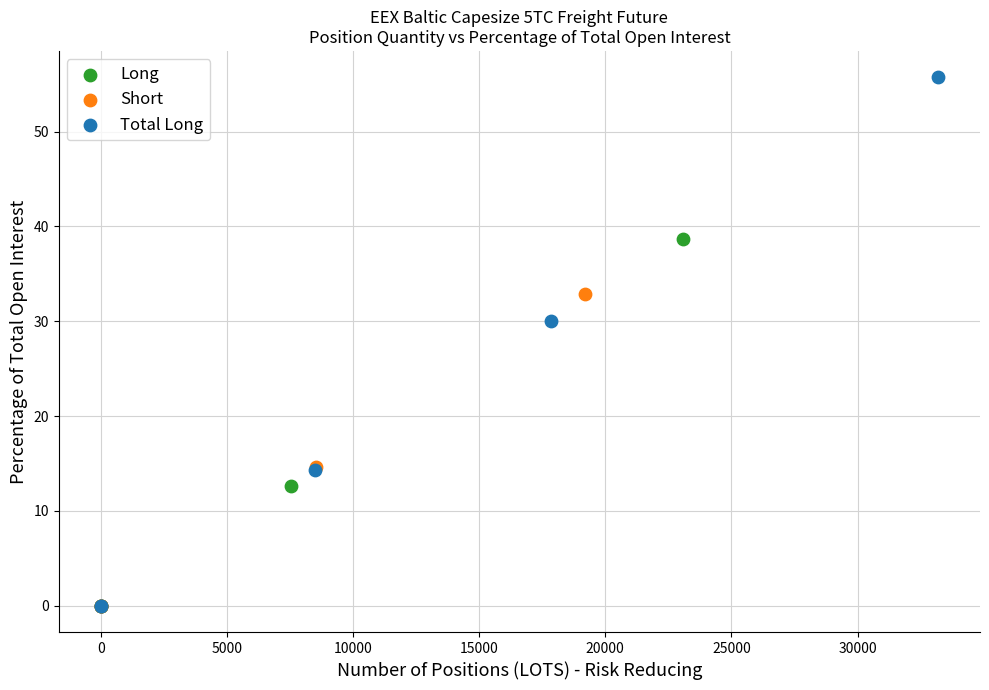

What are all the series names shown in the legend?

Long, Short, Total Long